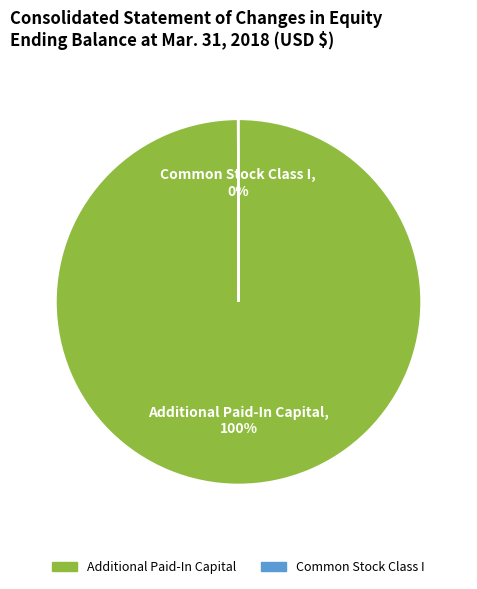

Which category has the biggest portion of the pie?

Additional Paid-In Capital